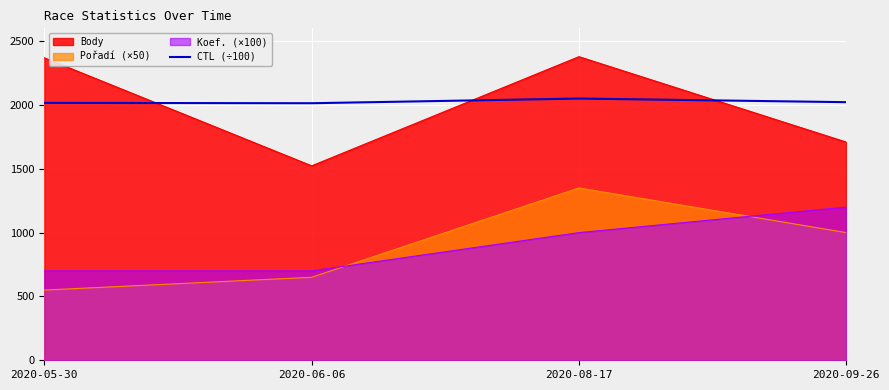

Count the number of categories in the chart.

4